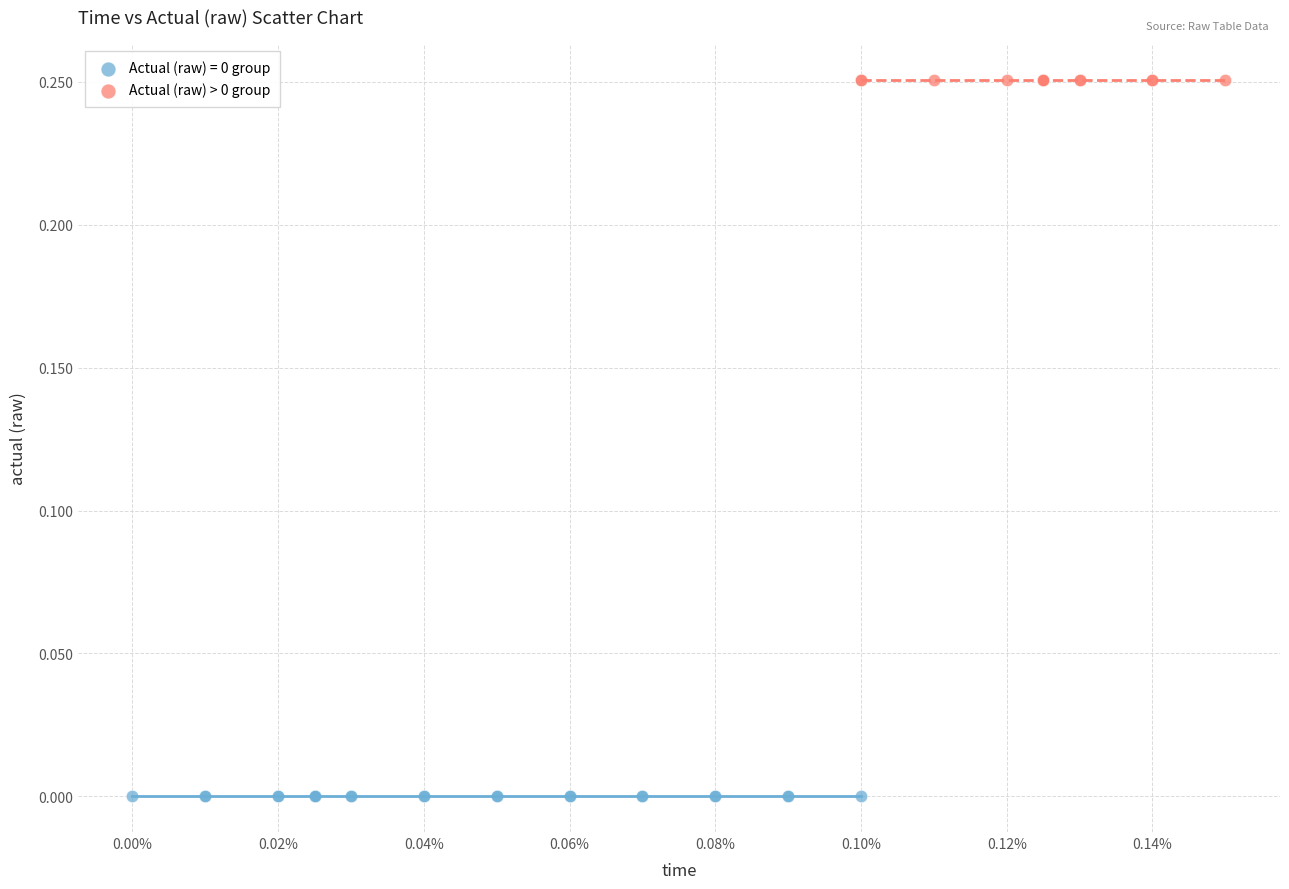

What are all the series names shown in the legend?

Actual (raw) = 0 group, Actual (raw) > 0 group